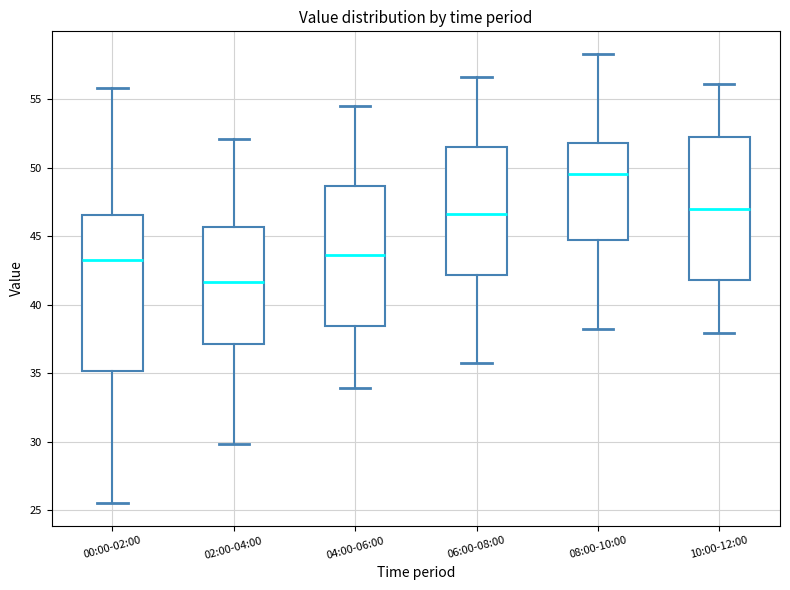

Reading left to right, read every box against the y-axis: the position of its median line, the range the box covers, and the ends of its whiskers. The values are not printed on the chart, so give them approximately, as read against the axis.

00:00-02:00: median 43.5, box 35.0 to 46.5, whiskers 25.5 to 56.0
02:00-04:00: median 41.5, box 37.0 to 45.5, whiskers 30.0 to 52.0
04:00-06:00: median 43.5, box 38.5 to 48.5, whiskers 34.0 to 54.5
06:00-08:00: median 46.5, box 42.0 to 51.5, whiskers 35.5 to 56.5
08:00-10:00: median 49.5, box 44.5 to 52.0, whiskers 38.0 to 58.5
10:00-12:00: median 47.0, box 42.0 to 52.0, whiskers 38.0 to 56.0